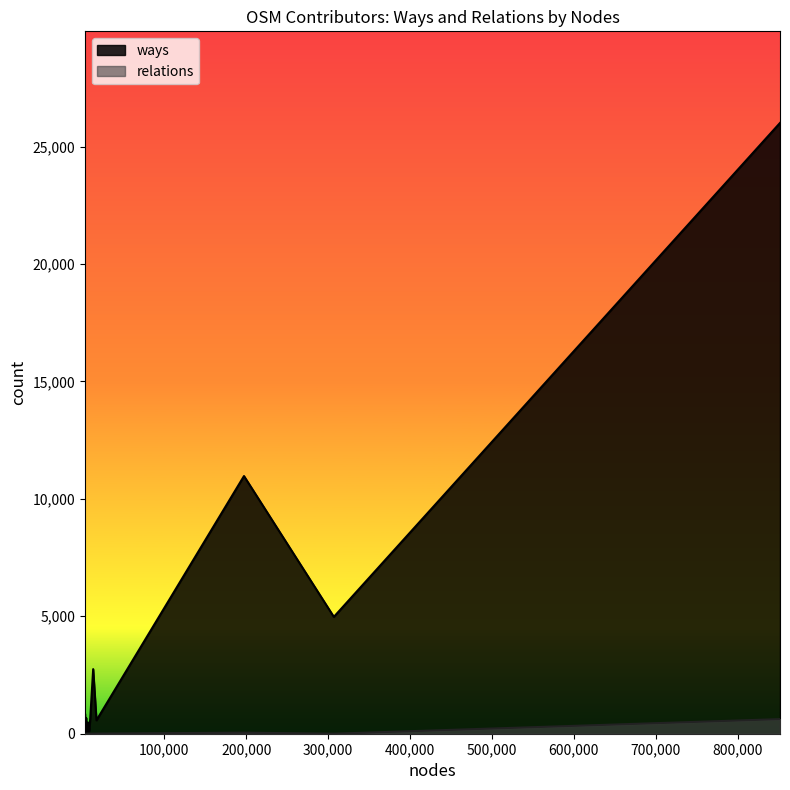

Which series has the largest total across all categories?

ways